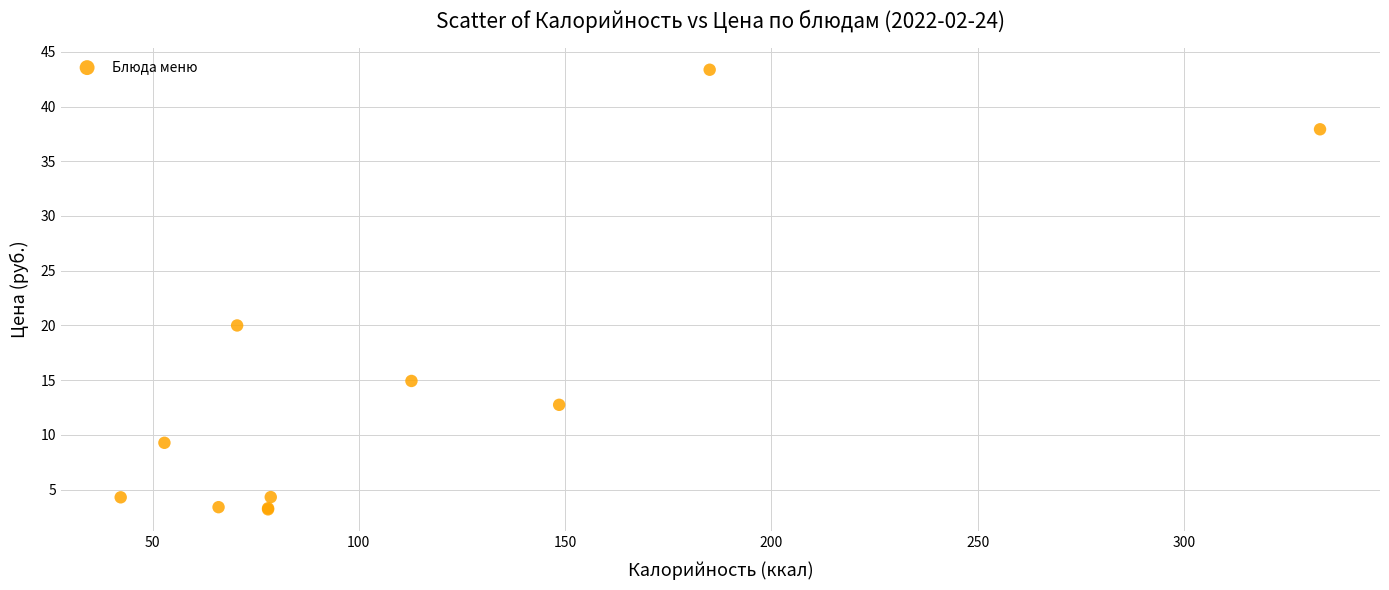

What Y value in the scatter plot is closest to 23?

20.0